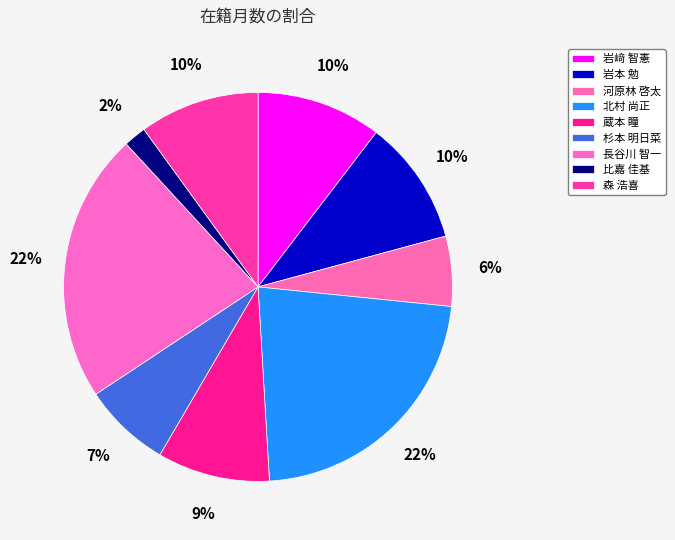

Is the sum of 杉本 明日菜 and 北村 尚正 greater than half?

No